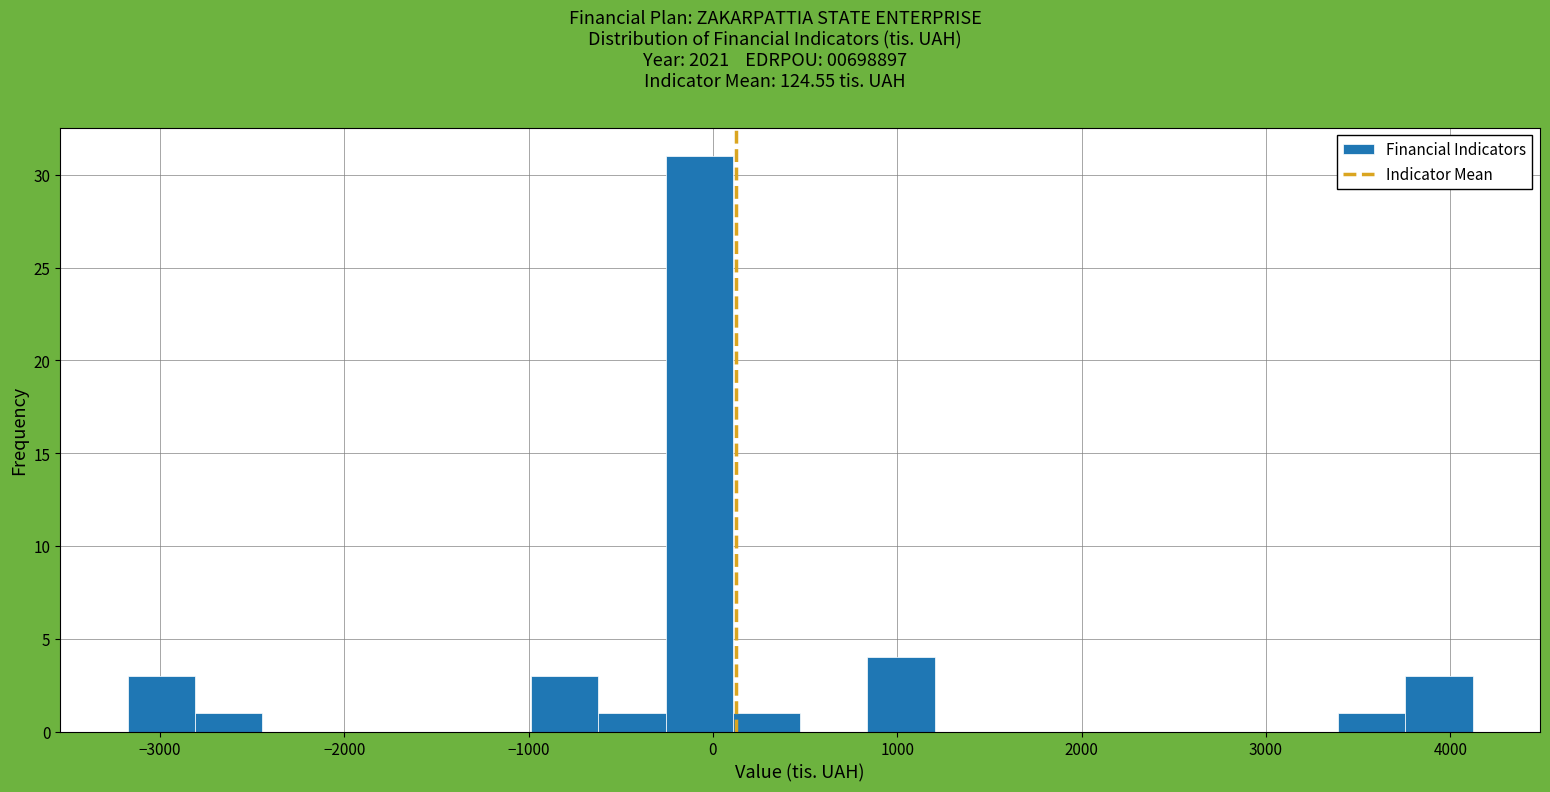

Around what value on the x-axis is the tallest bar? Give the approximate position of its centre, as read against the axis.

-100